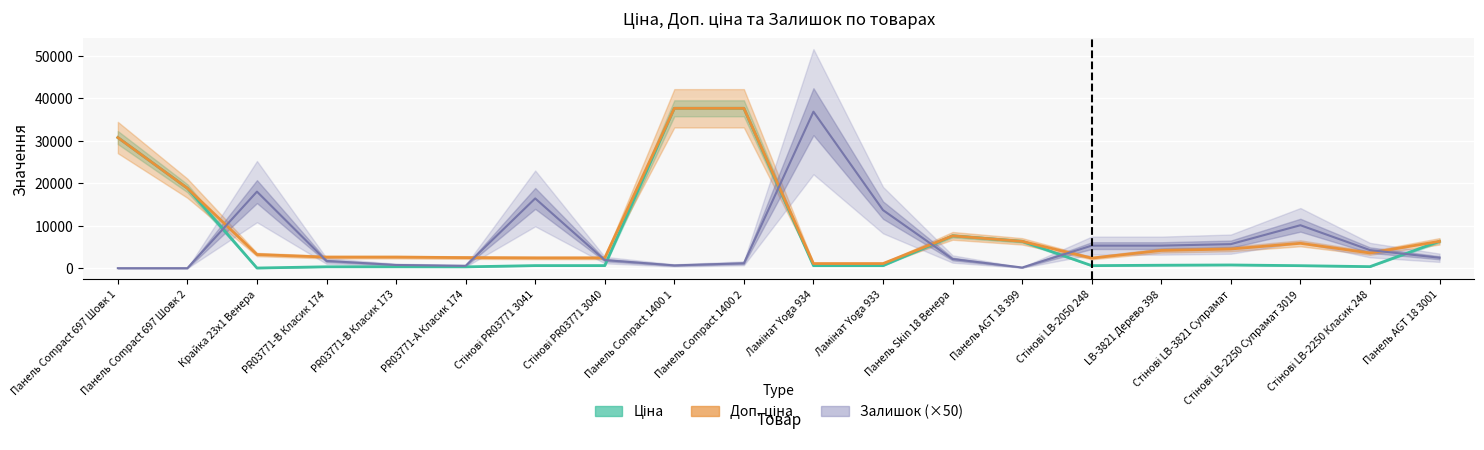

What is the smallest value displayed?

32.0